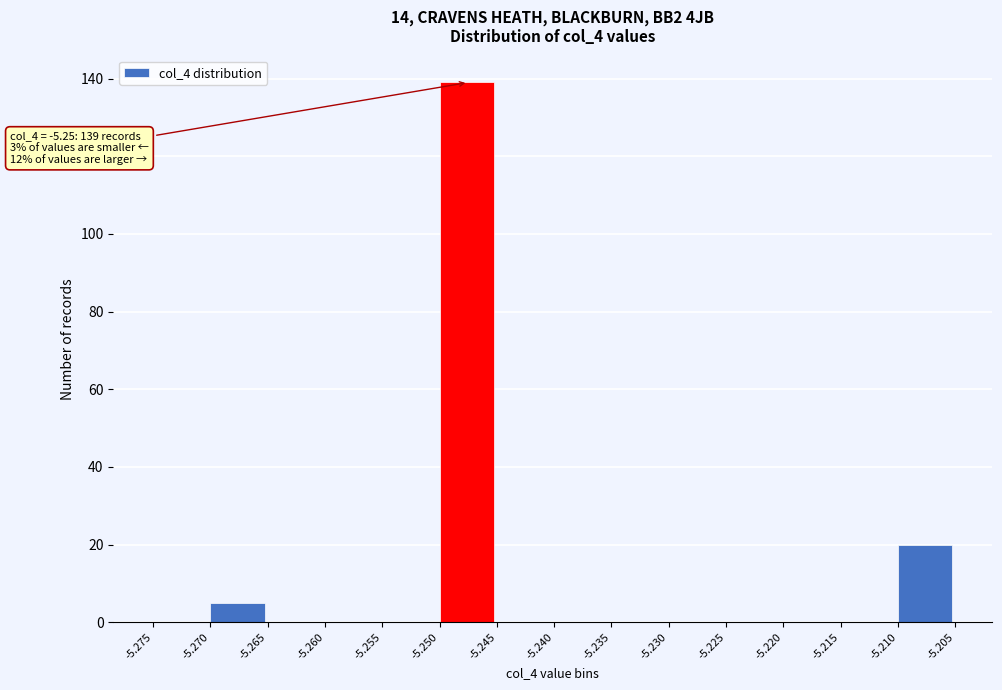

Over which range of the x-axis is the bar tallest?

-5.250 to -5.245